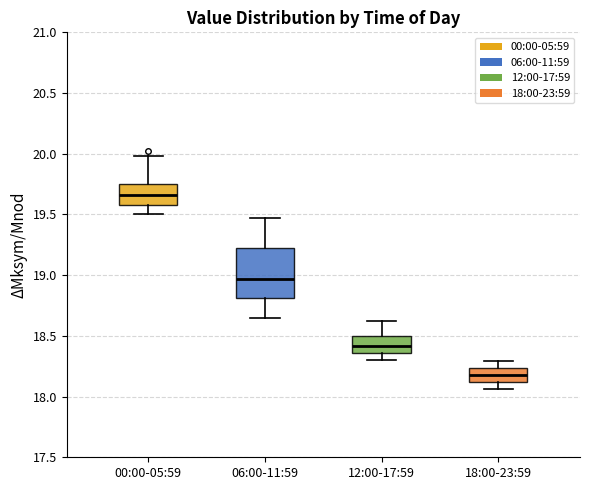

Where does the lower whisker of the box for 06:00-11:59 end on the y-axis? The values are not printed on the chart, so give them approximately, as read against the axis.

18.65